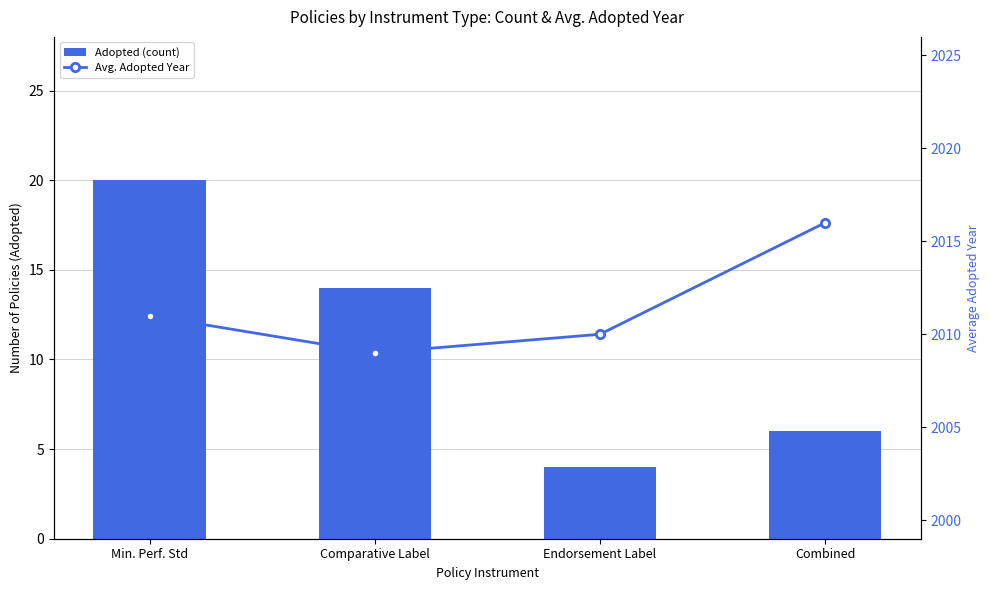

List the series in order of their overall mean, highest first.

Avg. Adopted Year, Adopted (count)